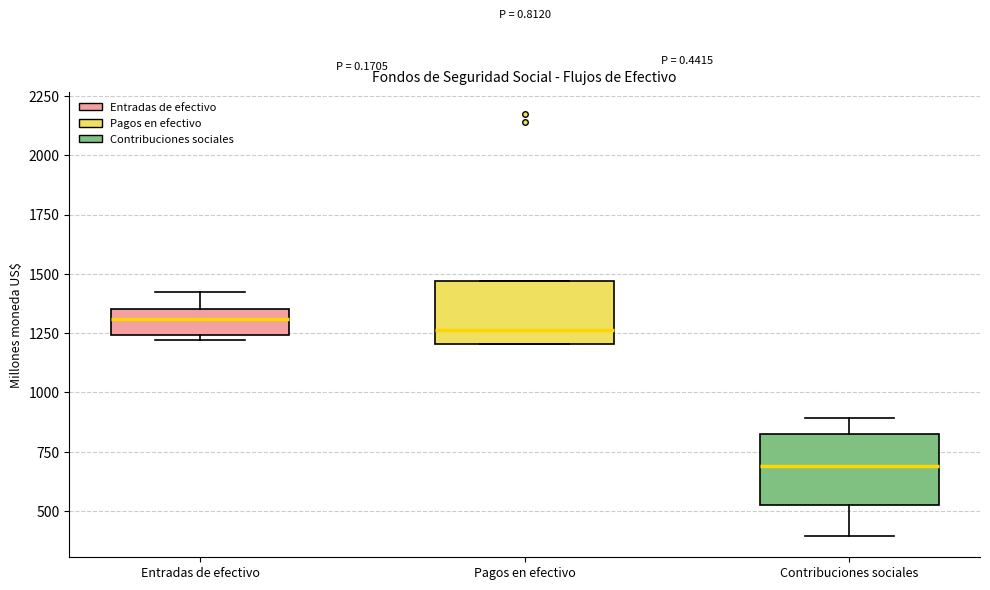

Reading left to right, read every box against the y-axis: the position of its median line, the range the box covers, and the ends of its whiskers. The values are not printed on the chart, so give them approximately, as read against the axis.

Entradas de efectivo: median 1300, box 1250 to 1350, whiskers 1200 to 1400
Pagos en efectivo: median 1250, box 1200 to 1450, whiskers 1200 to 1450
Contribuciones sociales: median 700, box 550 to 800, whiskers 400 to 900